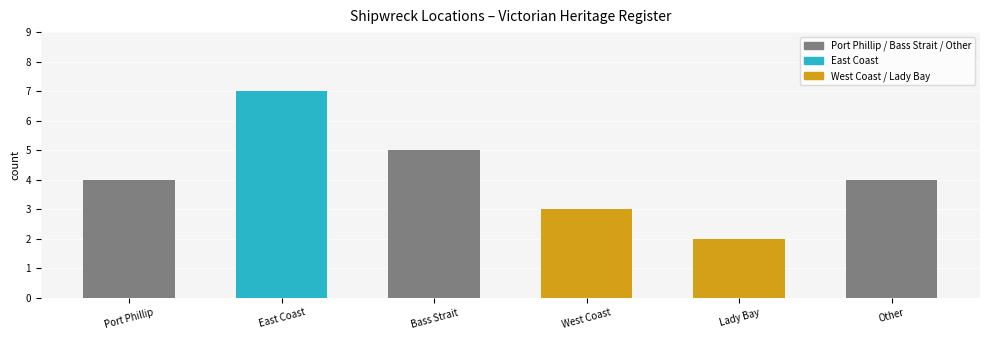

Reading right to left, what are all the values shown in this chart?

Other=4	Lady Bay=2	West Coast=3	Bass Strait=5	East Coast=7	Port Phillip=4